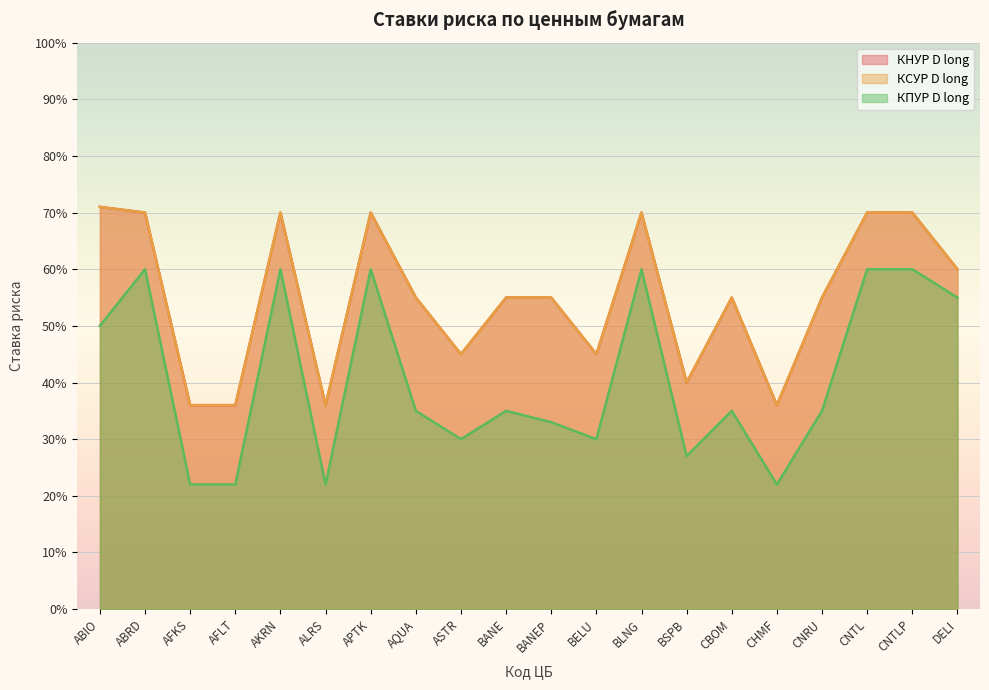

Reading left to right, list all the values displayed in this chart.

КНУР D long: ABIO=0.7	ABRD=0.7	AFKS=0.4	AFLT=0.4	AKRN=0.7	ALRS=0.4	APTK=0.7	AQUA=0.6	ASTR=0.5	BANE=0.6	BANEP=0.6	BELU=0.5	BLNG=0.7	BSPB=0.4	CBOM=0.6	CHMF=0.4	CNRU=0.6	CNTL=0.7	CNTLP=0.7	DELI=0.6
КСУР D long: ABIO=0.7	ABRD=0.7	AFKS=0.4	AFLT=0.4	AKRN=0.7	ALRS=0.4	APTK=0.7	AQUA=0.6	ASTR=0.5	BANE=0.6	BANEP=0.6	BELU=0.5	BLNG=0.7	BSPB=0.4	CBOM=0.6	CHMF=0.4	CNRU=0.6	CNTL=0.7	CNTLP=0.7	DELI=0.6
КПУР D long: ABIO=0.5	ABRD=0.6	AFKS=0.2	AFLT=0.2	AKRN=0.6	ALRS=0.2	APTK=0.6	AQUA=0.3	ASTR=0.3	BANE=0.3	BANEP=0.3	BELU=0.3	BLNG=0.6	BSPB=0.3	CBOM=0.3	CHMF=0.2	CNRU=0.3	CNTL=0.6	CNTLP=0.6	DELI=0.6